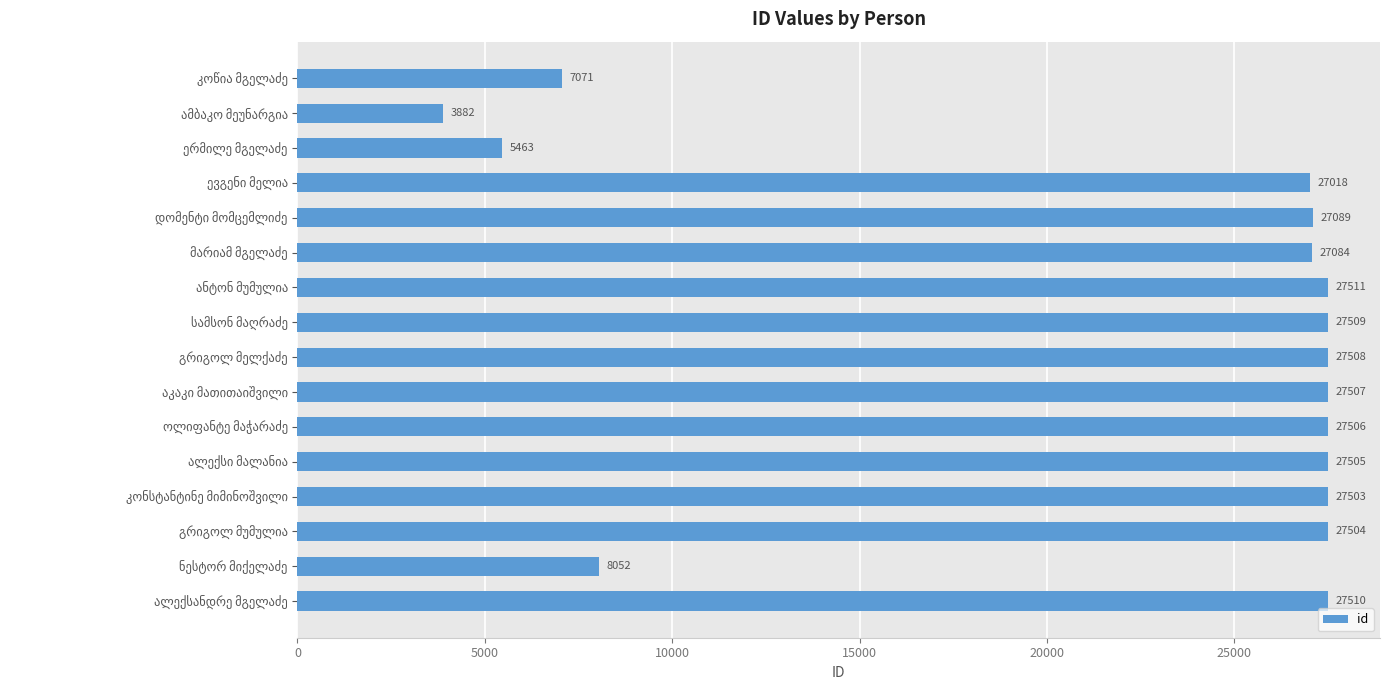

How many data points does each series have?

16